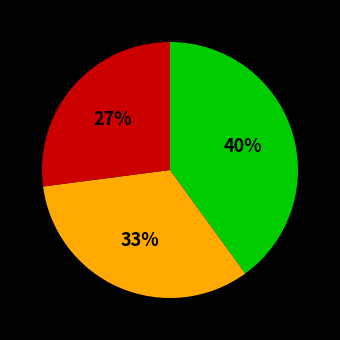

To the nearest percent, what is the average slice percentage?

33%